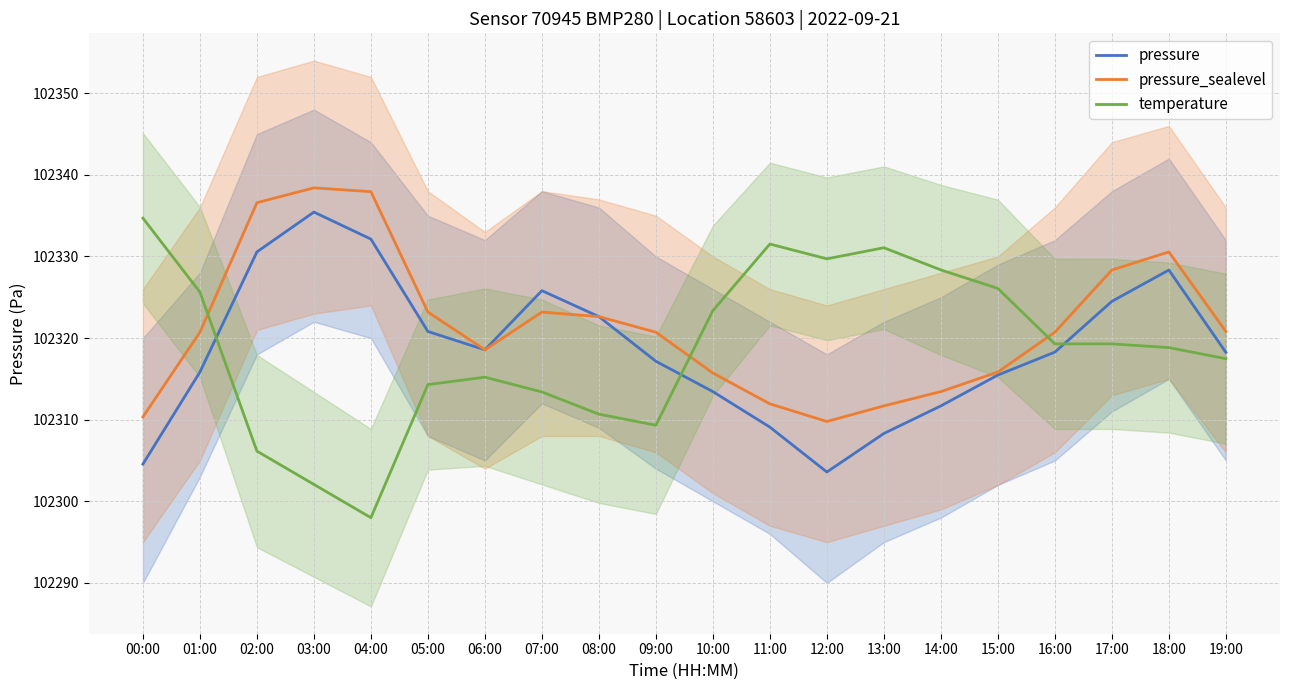

The temperature series shows 102306.1 at 02:00. True or false?

True